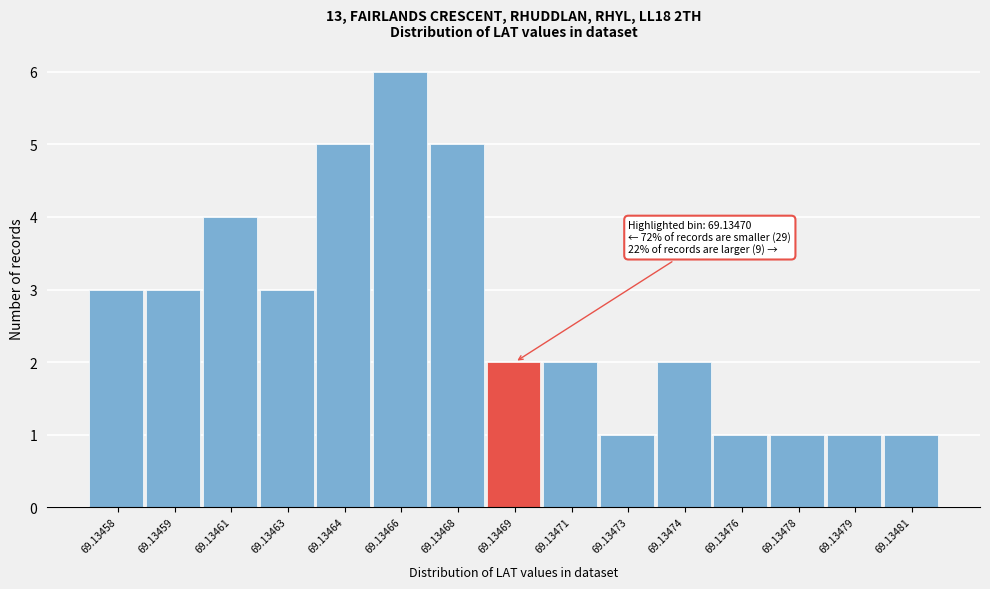

Reading right to left, what are all the values shown in this chart?

69.13481=1	69.13479=1	69.13478=1	69.13476=1	69.13474=2	69.13473=1	69.13471=2	69.13469=2	69.13468=5	69.13466=6	69.13464=5	69.13463=3	69.13461=4	69.13459=3	69.13458=3